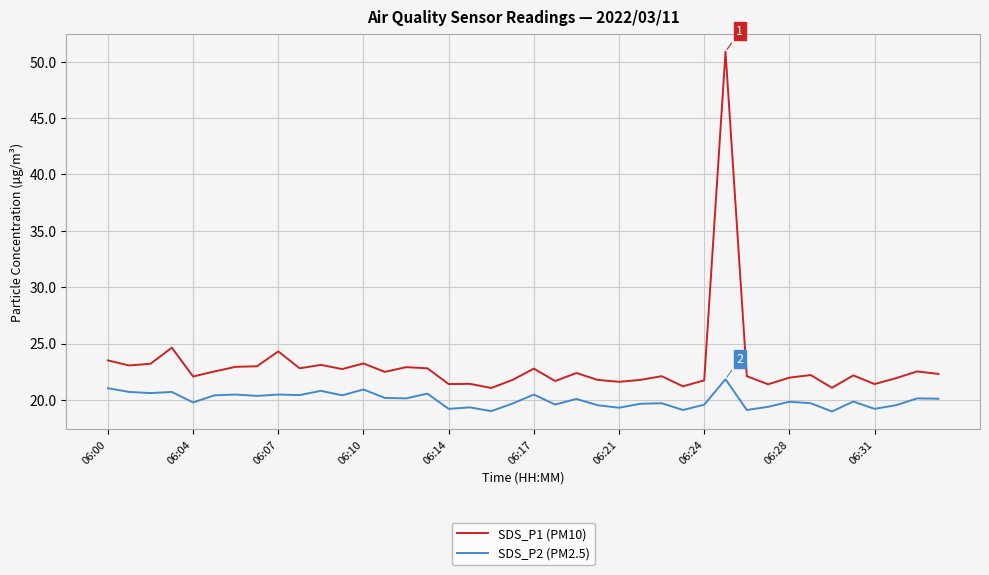

List the series in order of their overall mean, highest first.

SDS_P1 (PM10), SDS_P2 (PM2.5)